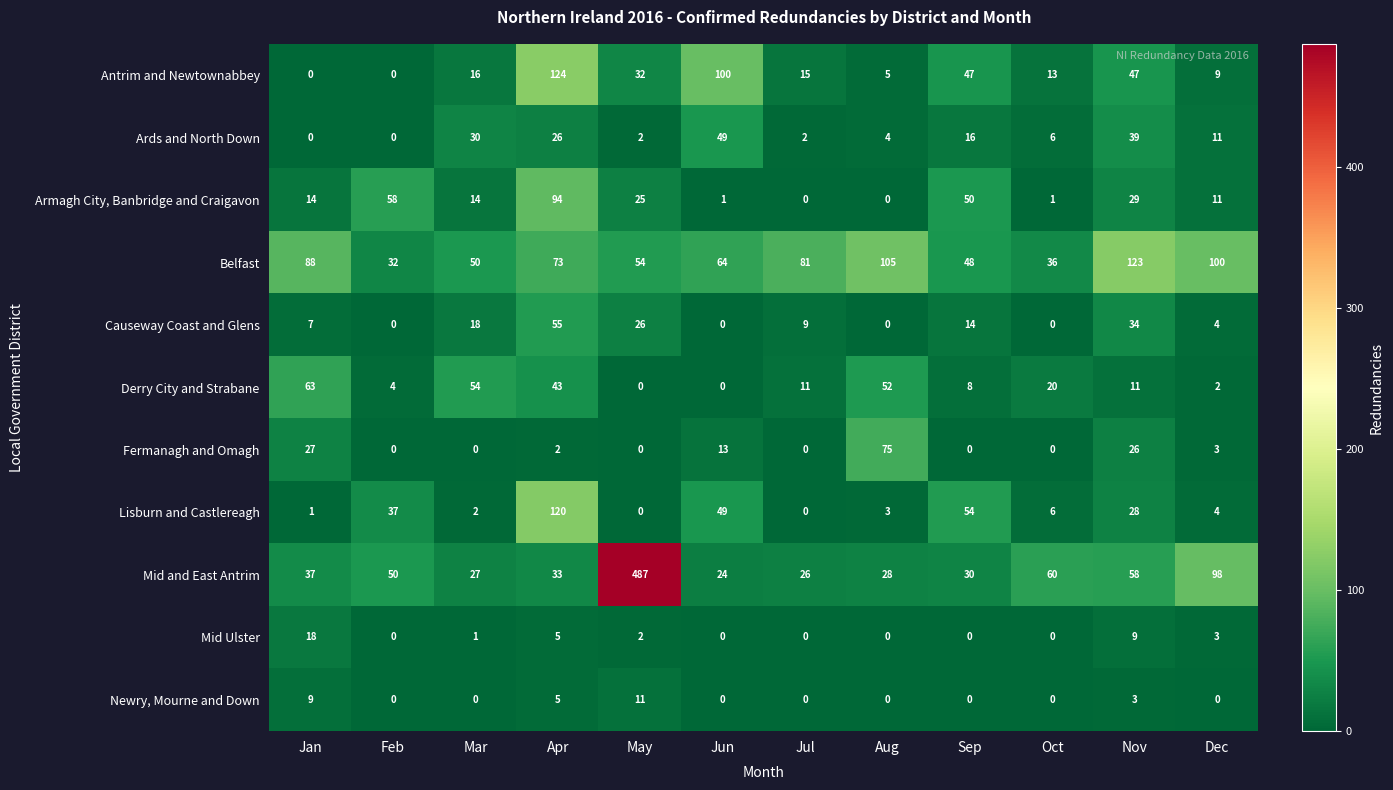

Which series has the widest spread of values?

Mid and East Antrim